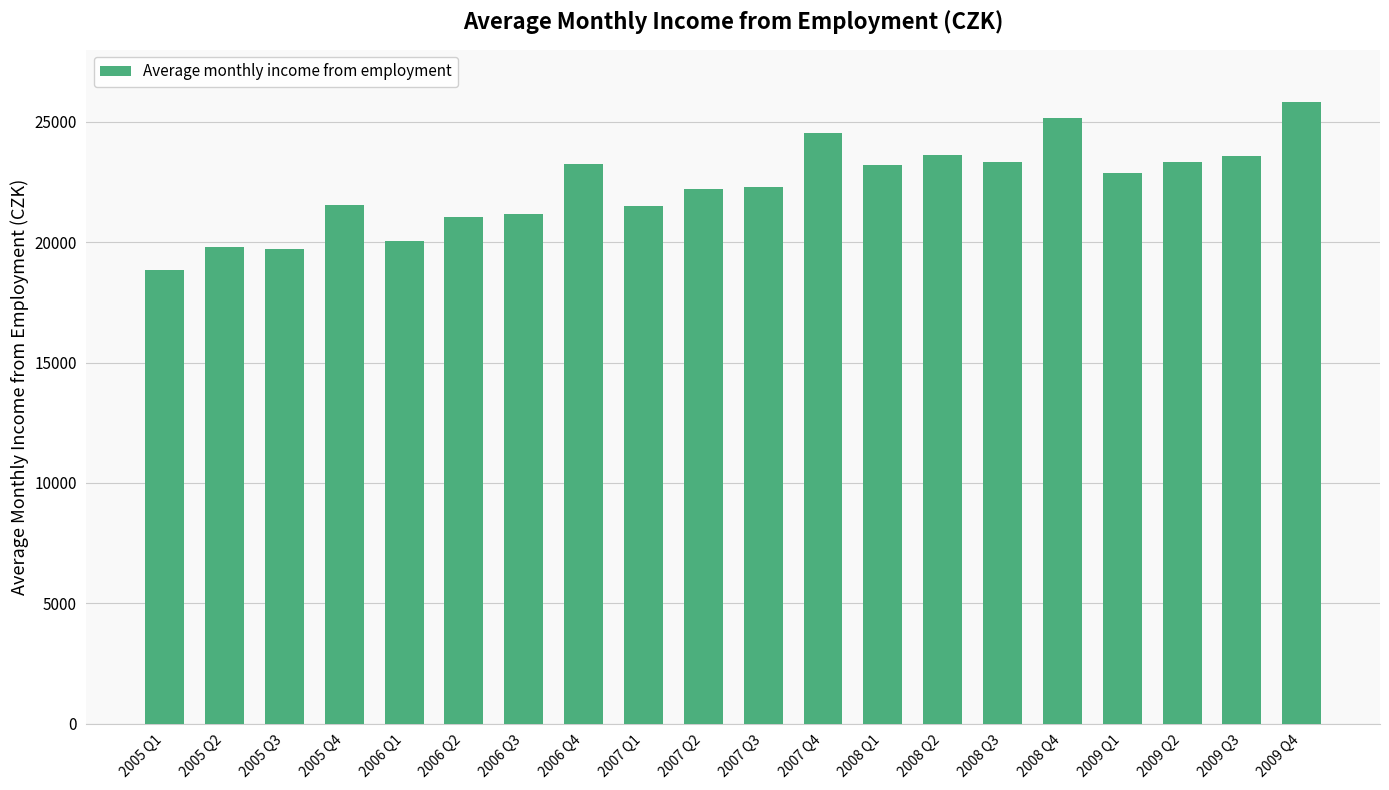

What position from the right is 2009 Q2?

3